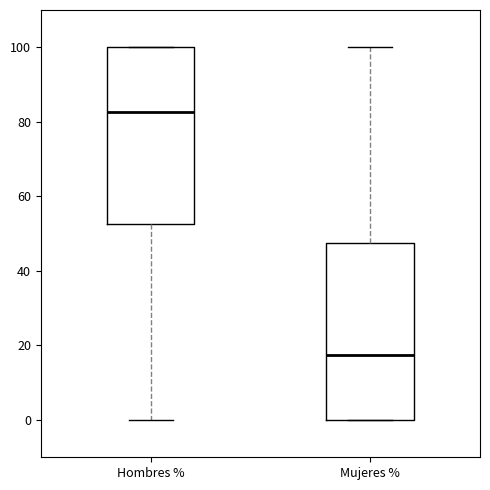

Reading left to right, read every box against the y-axis: the position of its median line, the range the box covers, and the ends of its whiskers. The values are not printed on the chart, so give them approximately, as read against the axis.

Hombres %: median 82, box 52 to 100, whiskers 0 to 100
Mujeres %: median 18, box 0 to 48, whiskers 0 to 100